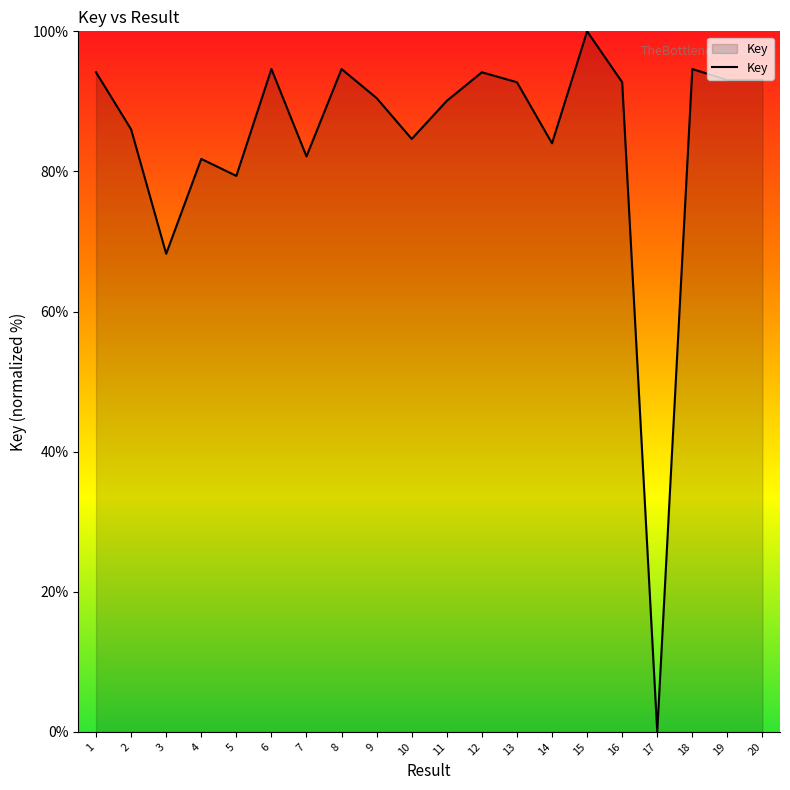

At which label is the value closest to 50?

3